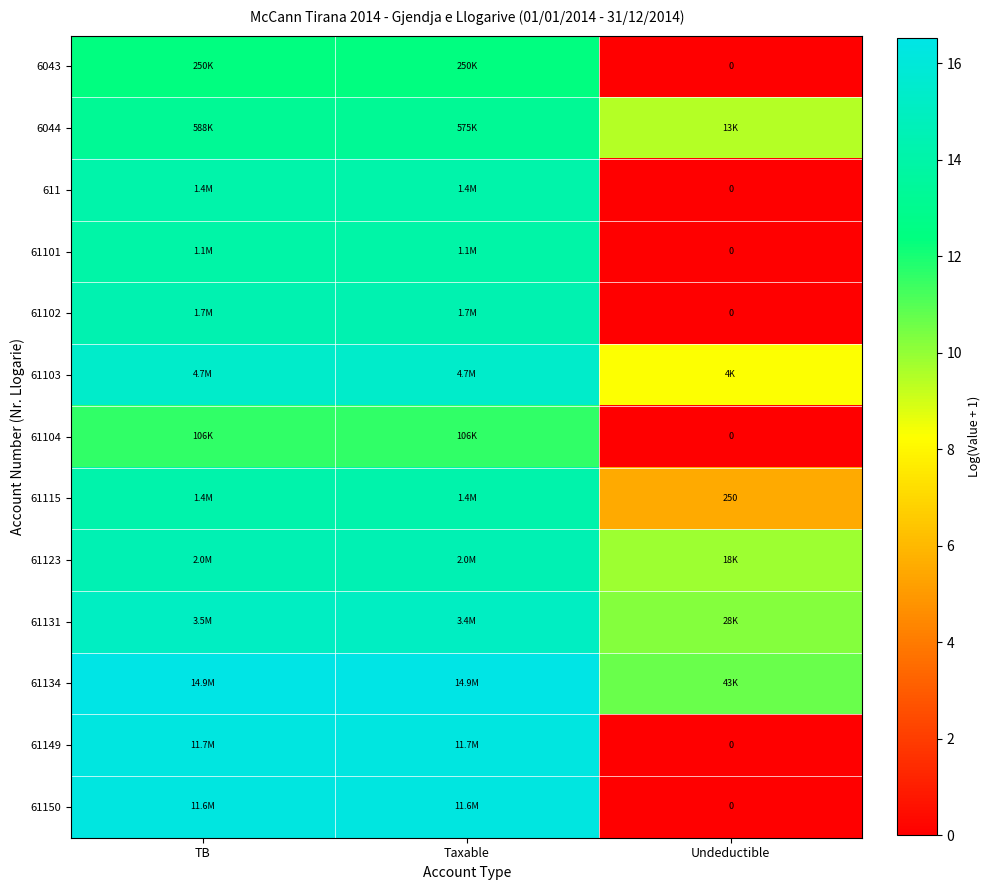

What is the highest value of the 6043 series?

12.4